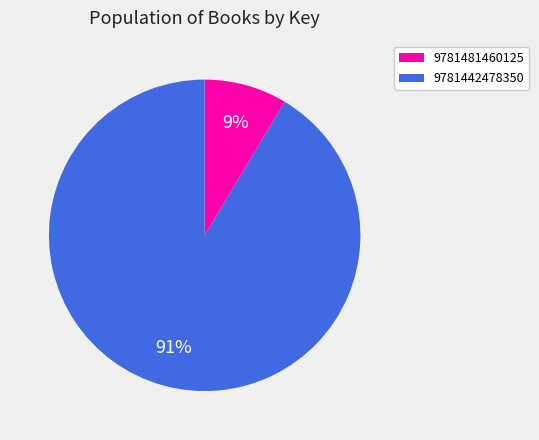

Which category accounts for the majority?

9781442478350